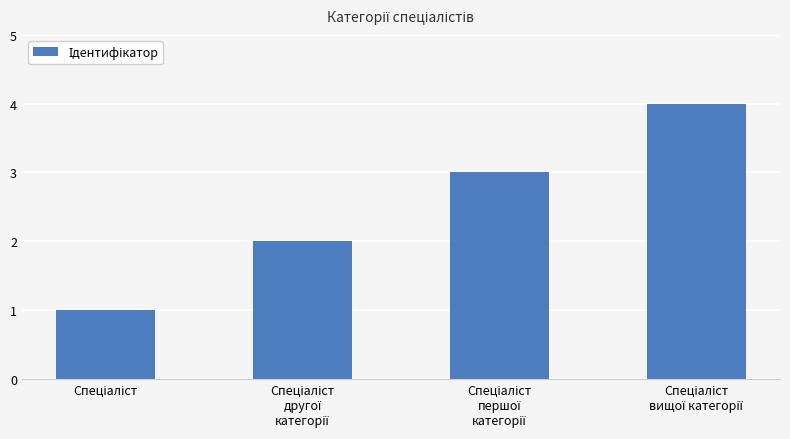

What is the difference between the maximum and minimum values?

3